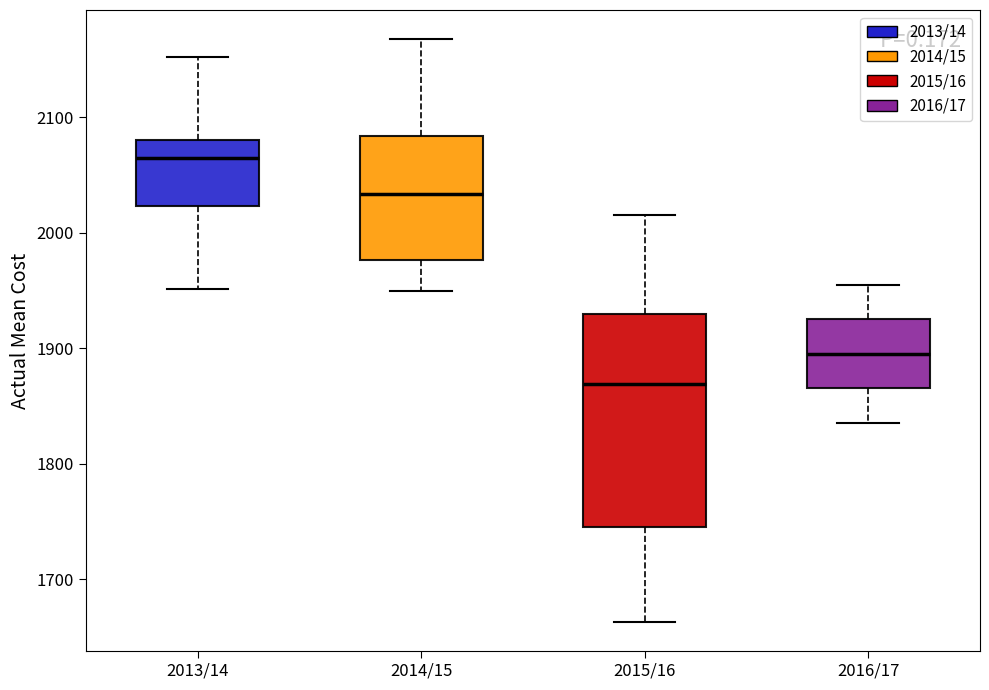

Which box's median line is the highest?

2013/14